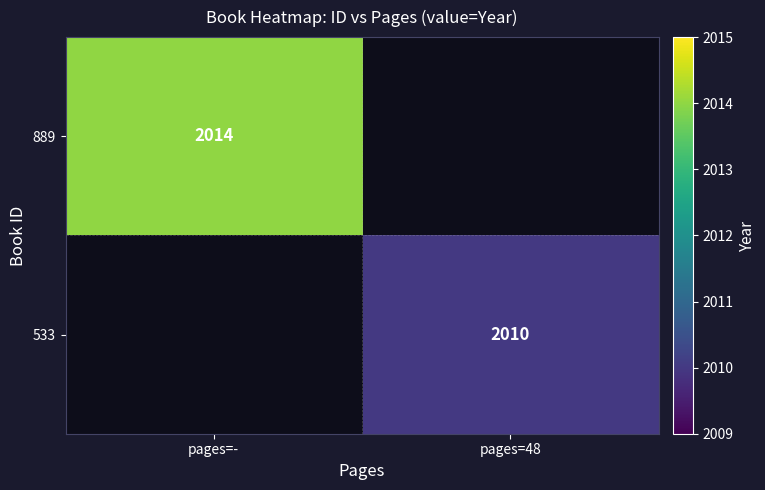

Is the value of 533 at pages=48 greater than the value of 889 at pages=-?

No